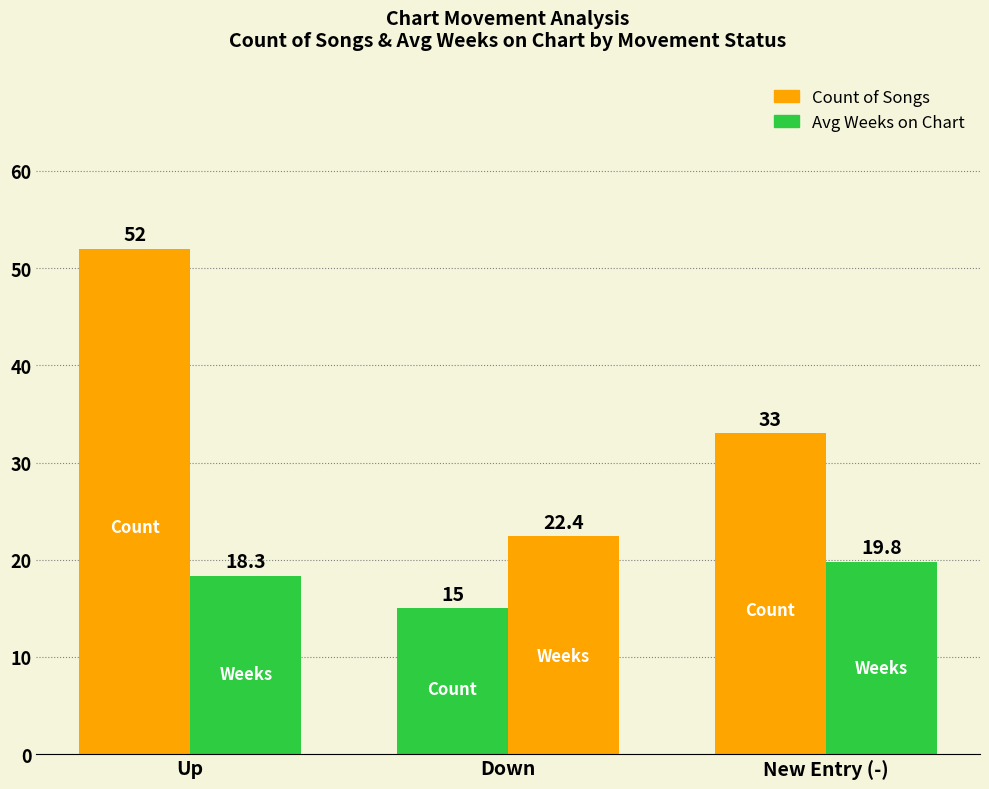

Reading left to right, extract all data points from this chart.

Count of Songs: 52.0	15.0	33.0
Avg Weeks on Chart: 18.3	22.4	19.8